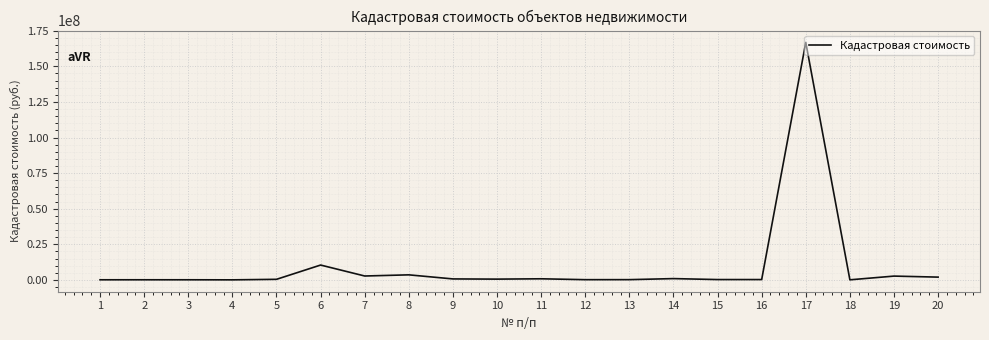

Is it true that the value at 6 is 10411428.5?

True